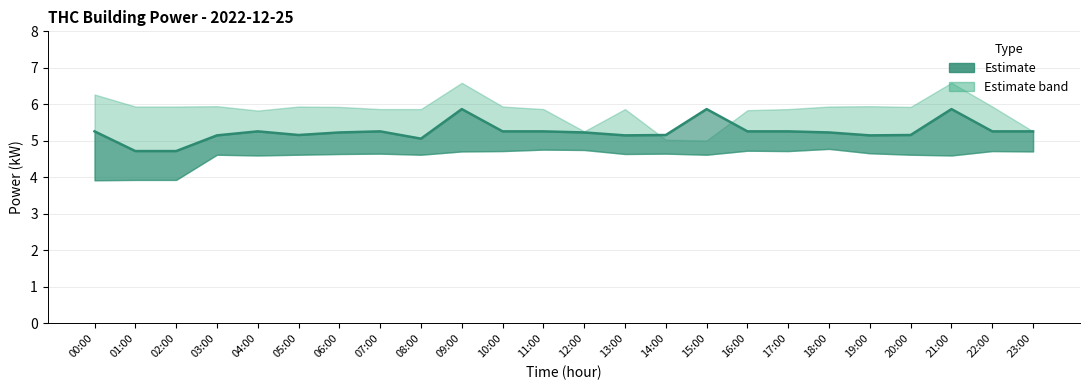

How many data points does each series have?

24